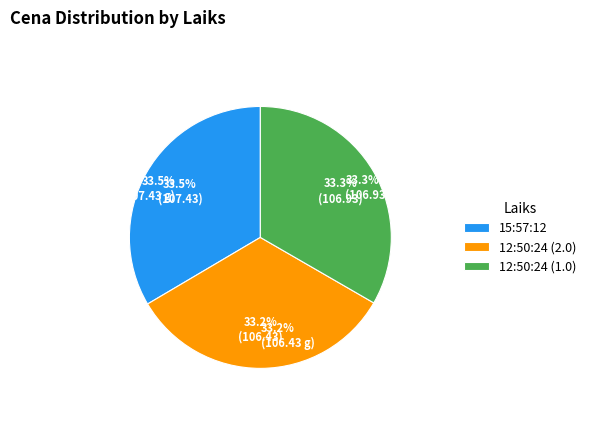

What percentage is NOT represented by 12:50:24 (1.0)?

66.7%